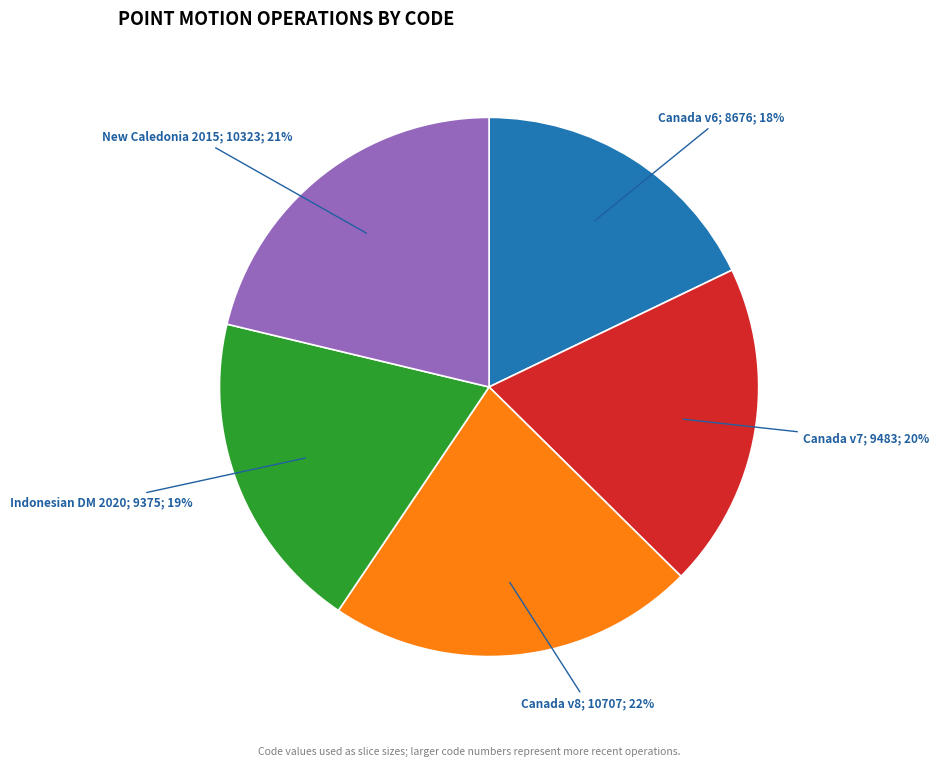

What is the largest slice in the pie chart?

Canada v8; 10707; 22%